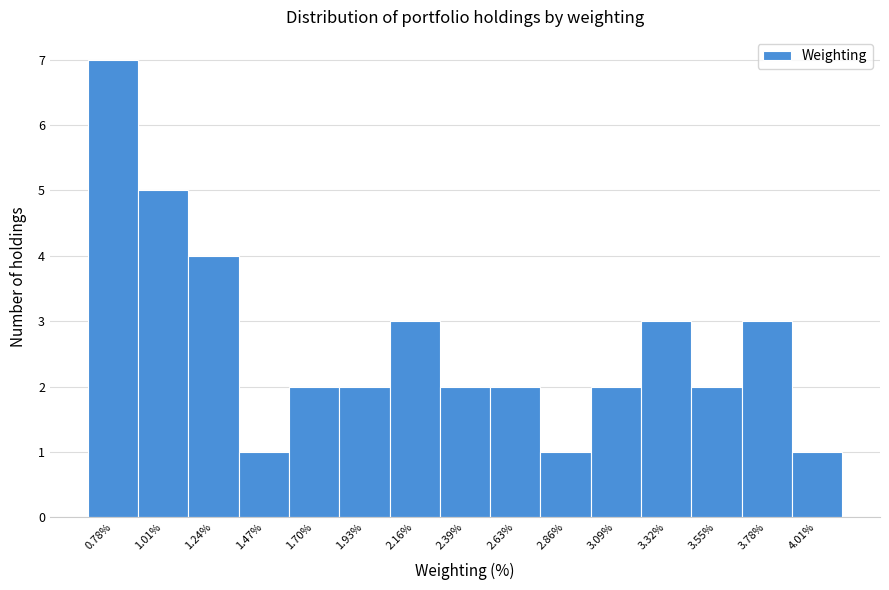

Reading left to right, what are all the values shown in this chart?

0.78%=7	1.01%=5	1.24%=4	1.47%=1	1.70%=2	1.93%=2	2.16%=3	2.39%=2	2.63%=2	2.86%=1	3.09%=2	3.32%=3	3.55%=2	3.78%=3	4.01%=1